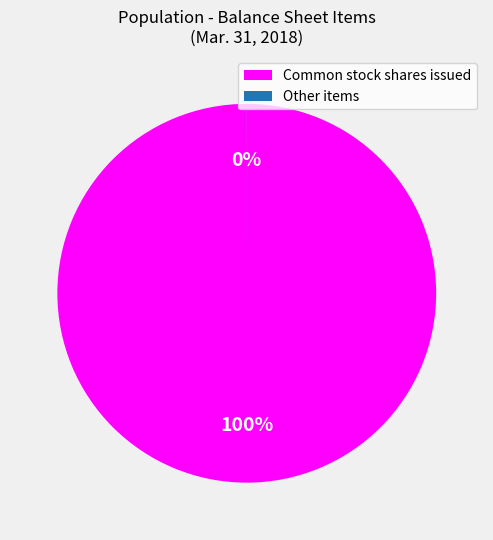

Is there any slice that represents more than half of the pie?

Yes